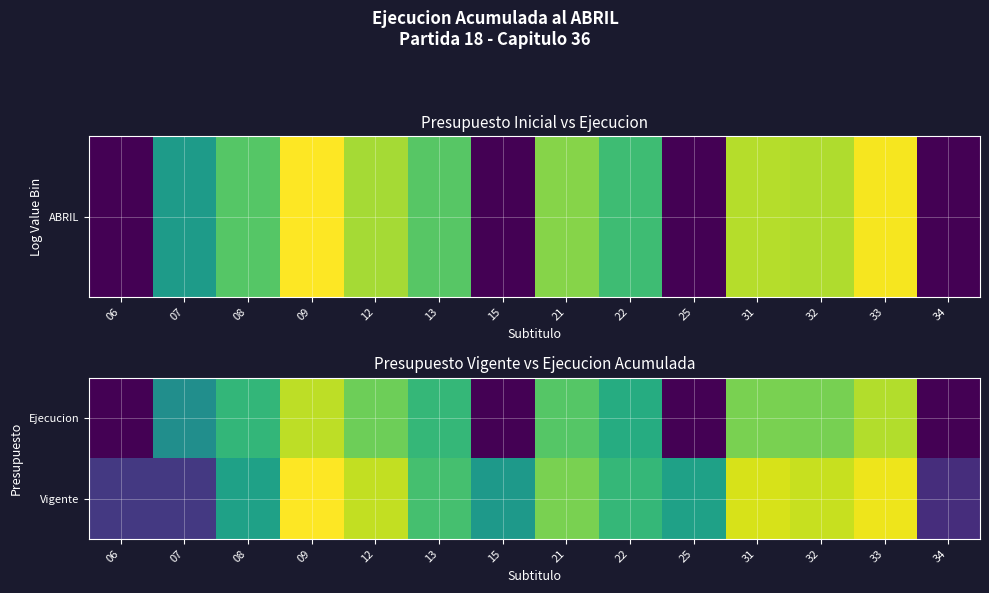

Rank the series by their average value, from highest to lowest.

Vigente, Ejecucion